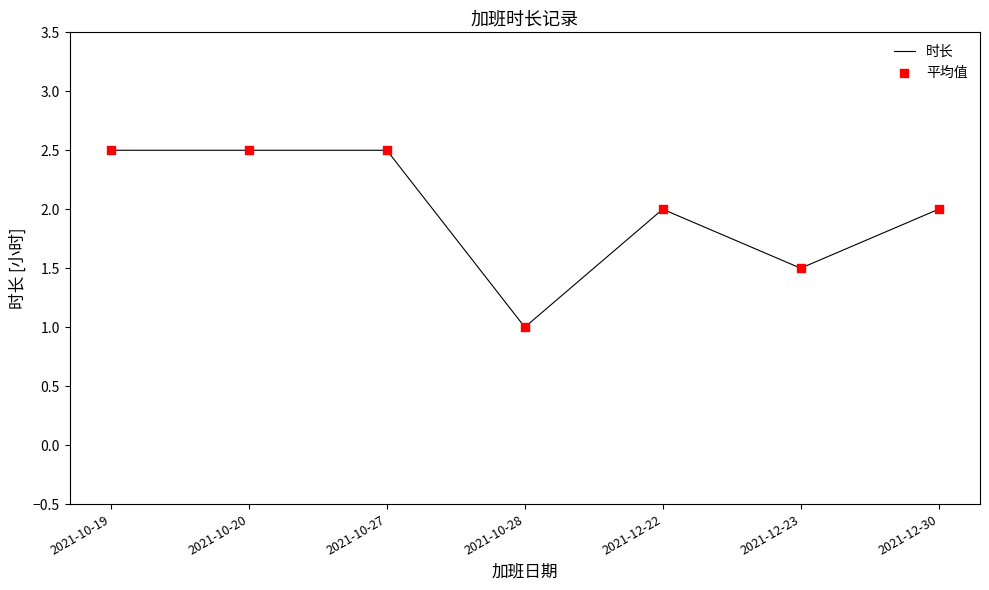

True or false: the data has more than 0 interior local peaks.

True